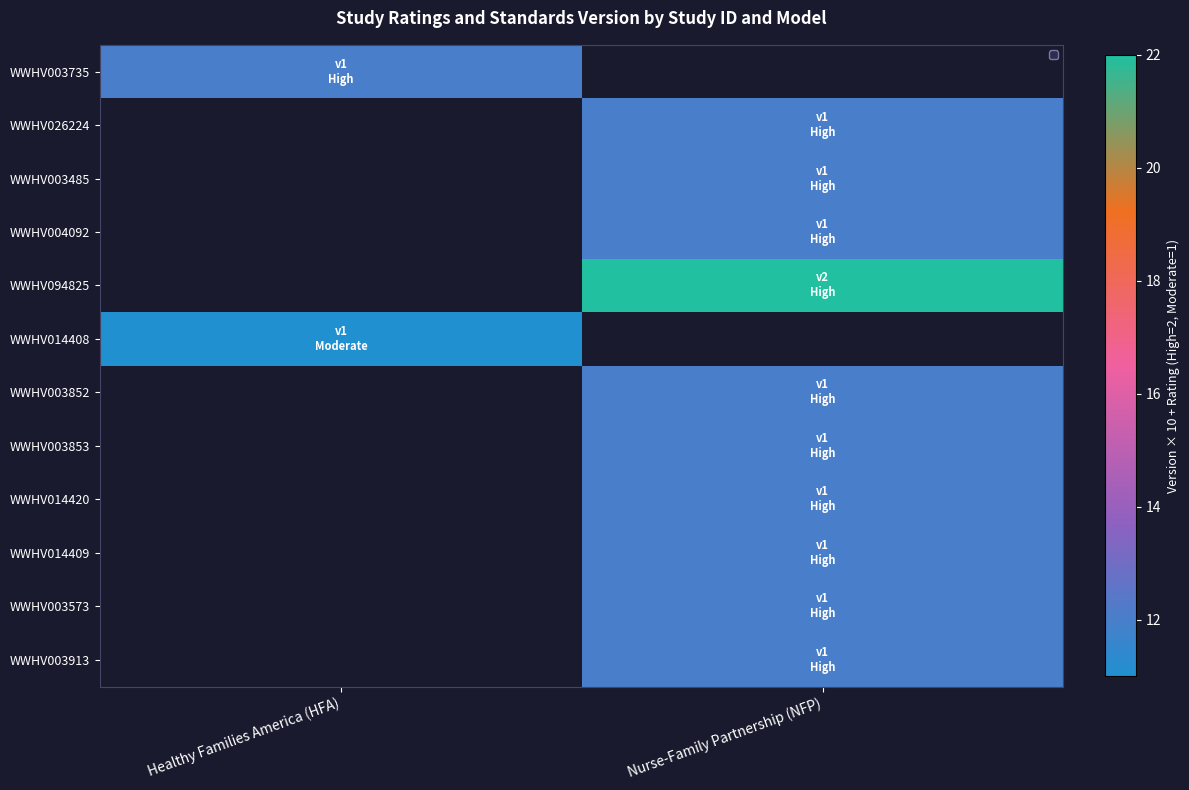

True or false: WWHV014420 has a value of 12.0 at Nurse-Family Partnership (NFP).

True